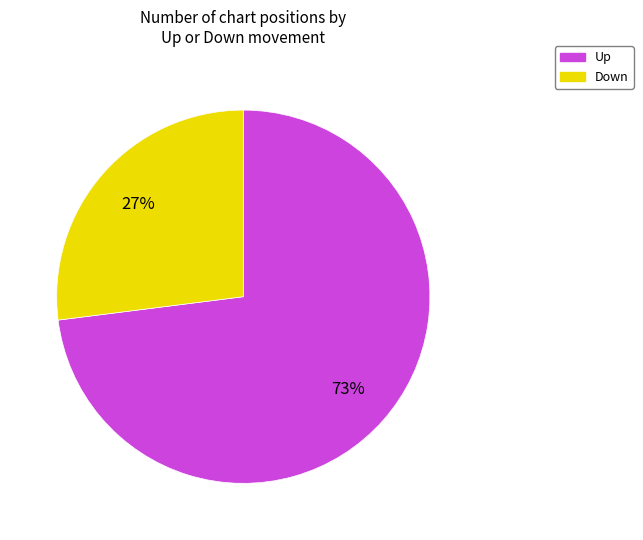

How many slices are in this pie chart?

2